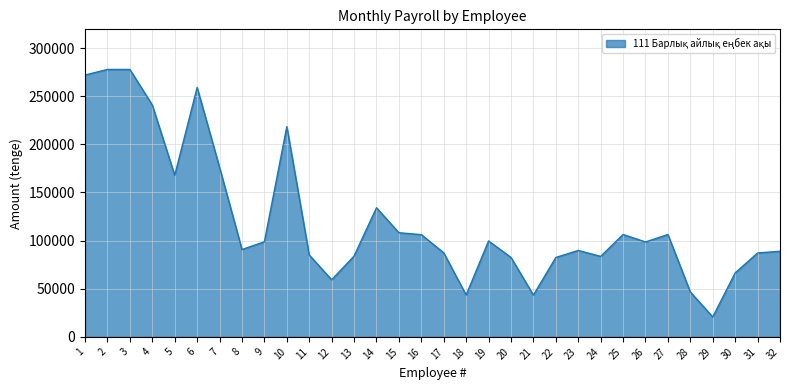

What is the maximum value shown in the chart?

277820.1